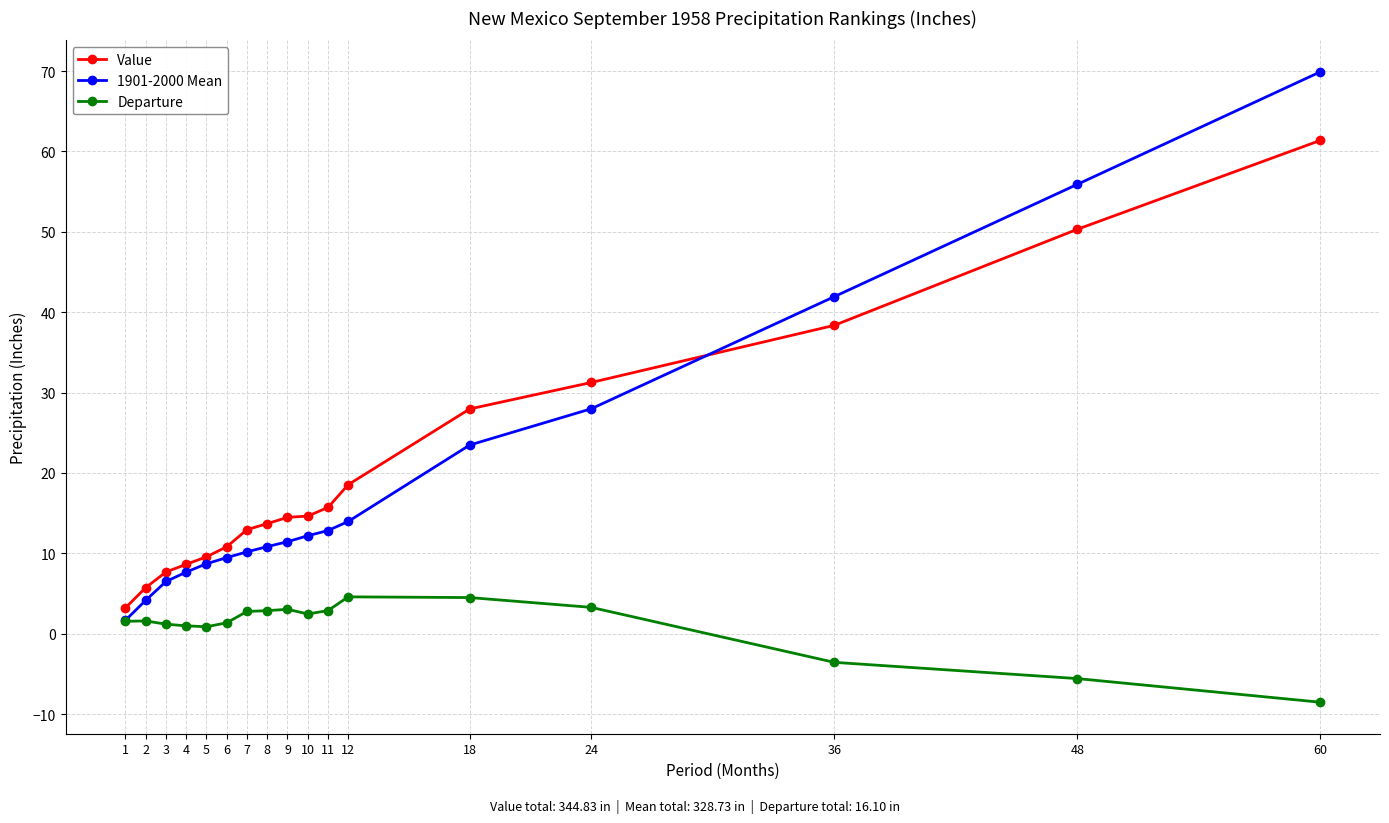

True or false: Departure has more than 1 points higher than both neighbors.

True